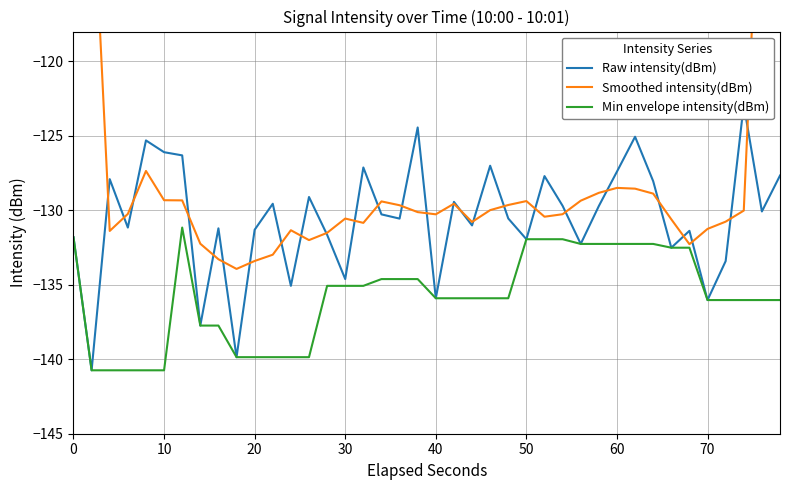

True or false: Min envelope intensity(dBm) has a value of -243.5 at 70.

False